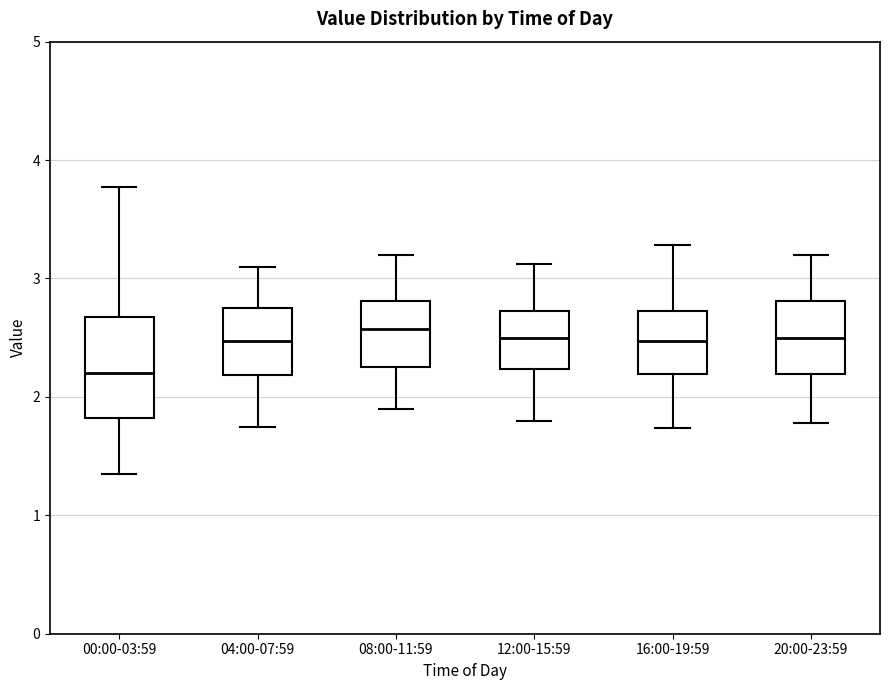

Reading left to right, read every box against the y-axis: the position of its median line, the range the box covers, and the ends of its whiskers. The values are not printed on the chart, so give them approximately, as read against the axis.

00:00-03:59: median 2.2, box 1.8 to 2.7, whiskers 1.4 to 3.8
04:00-07:59: median 2.5, box 2.2 to 2.8, whiskers 1.8 to 3.1
08:00-11:59: median 2.6, box 2.3 to 2.8, whiskers 1.9 to 3.2
12:00-15:59: median 2.5, box 2.2 to 2.7, whiskers 1.8 to 3.1
16:00-19:59: median 2.5, box 2.2 to 2.7, whiskers 1.7 to 3.3
20:00-23:59: median 2.5, box 2.2 to 2.8, whiskers 1.8 to 3.2